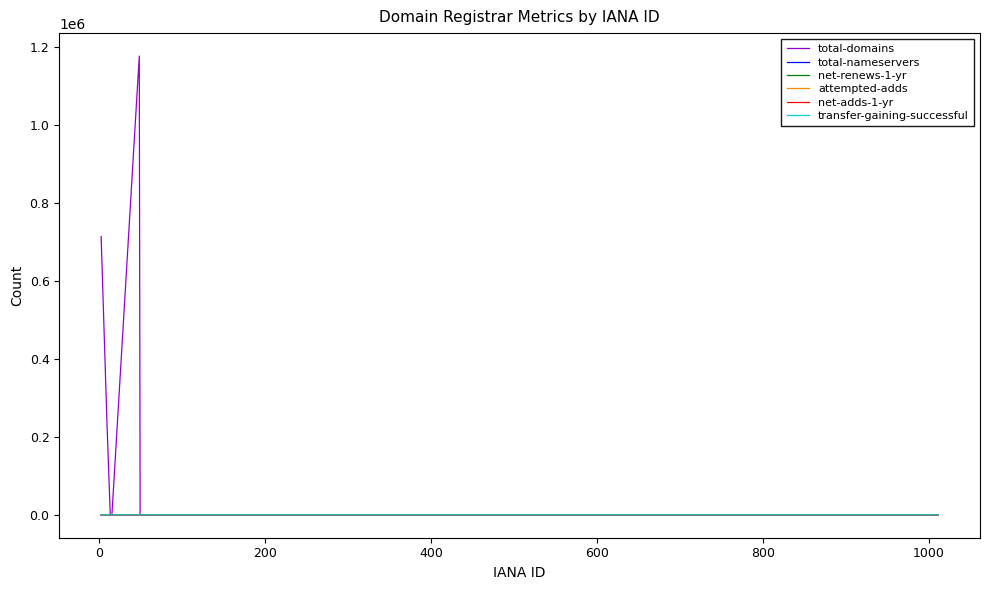

Which series has the largest total across all categories?

total-domains